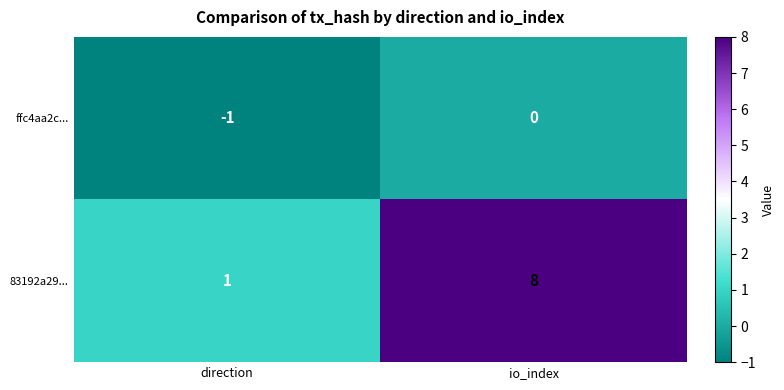

What is the spread (max minus min) of values at io_index?

8